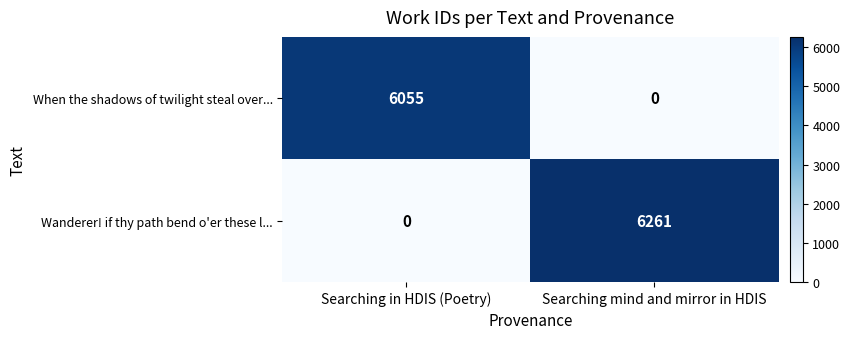

How many series are shown in this chart?

2